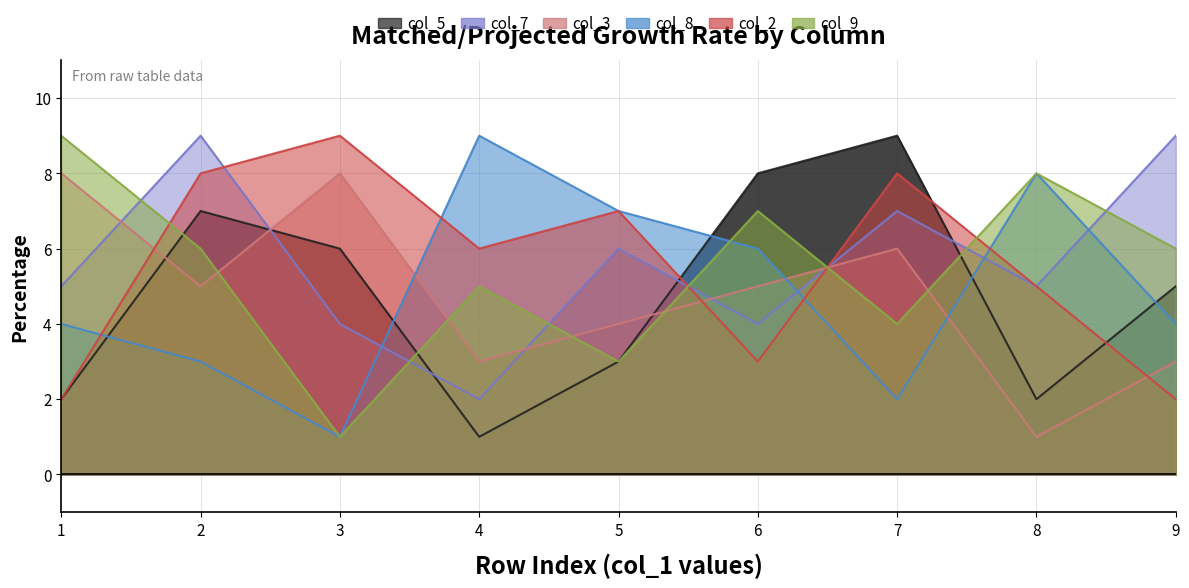

Where does the col_2 series first go above 6?

2